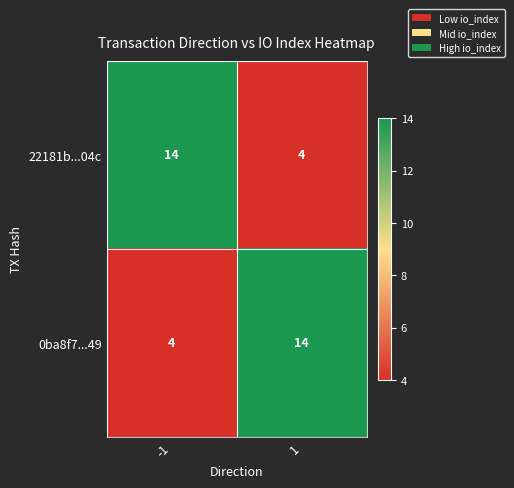

Reading left to right, list all the values displayed in this chart.

22181b...04c: -1=14	1=4
0ba8f7...49: -1=4	1=14